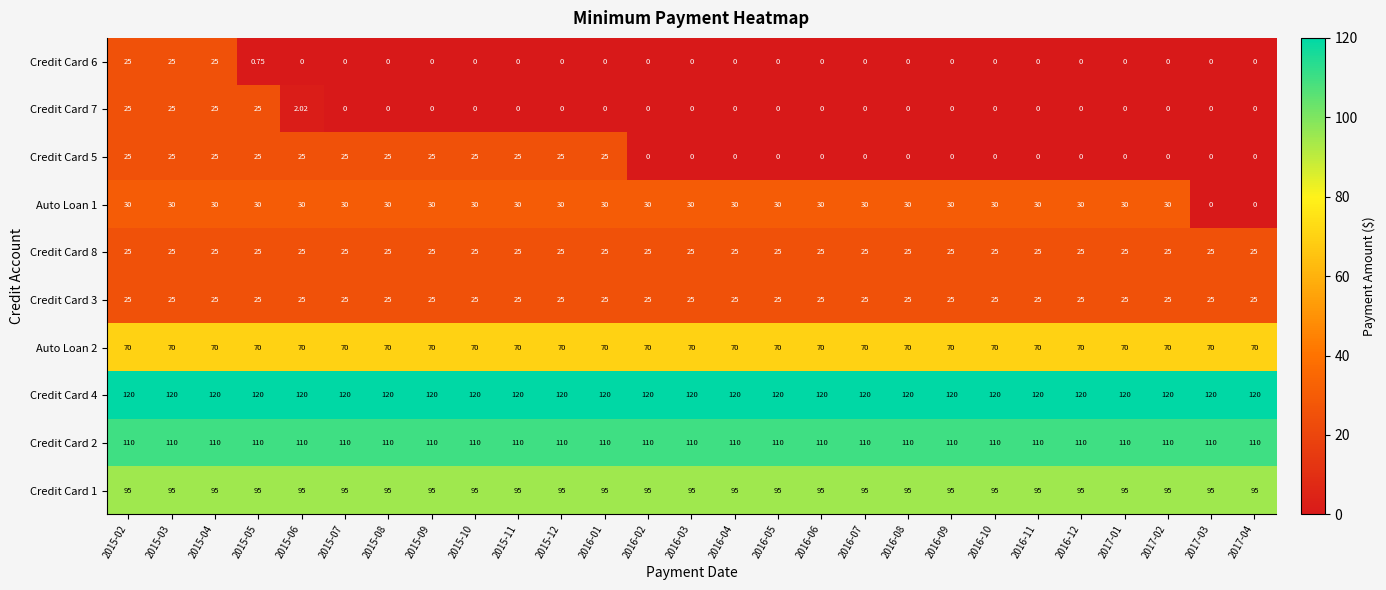

Is the value of Credit Card 6 at 2016-08 greater than the value of Credit Card 1 at 2016-02?

No